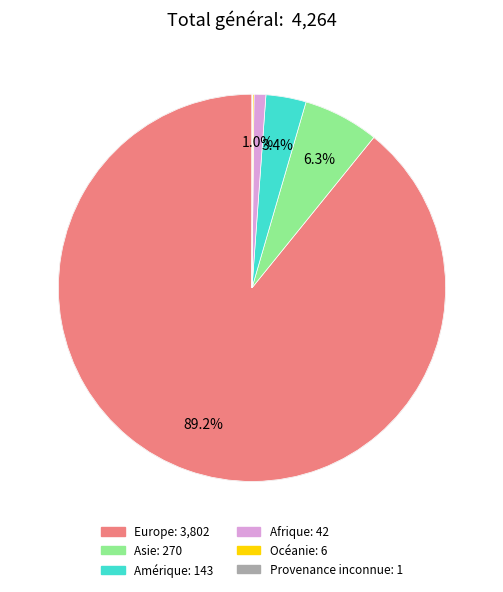

How many segments does this pie chart have?

6